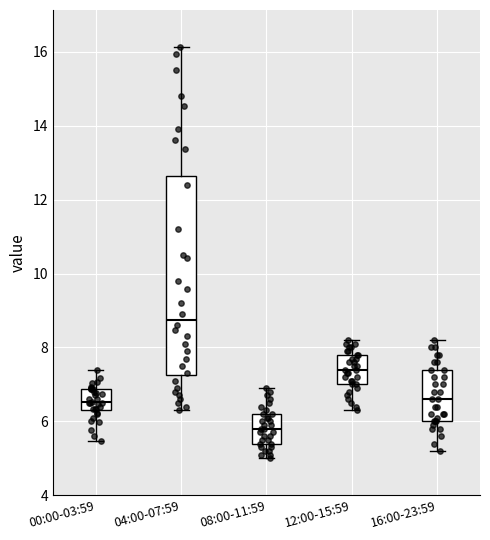

Reading left to right, read every box against the y-axis: the position of its median line, the range the box covers, and the ends of its whiskers. The values are not printed on the chart, so give them approximately, as read against the axis.

00:00-03:59: median 6.6, box 6.4 to 6.8, whiskers 5.4 to 7.4
04:00-07:59: median 8.8, box 7.2 to 12.6, whiskers 6.4 to 16.2
08:00-11:59: median 5.8, box 5.4 to 6.2, whiskers 5.0 to 7.0
12:00-15:59: median 7.4, box 7.0 to 7.8, whiskers 6.4 to 8.2
16:00-23:59: median 6.6, box 6.0 to 7.4, whiskers 5.2 to 8.2